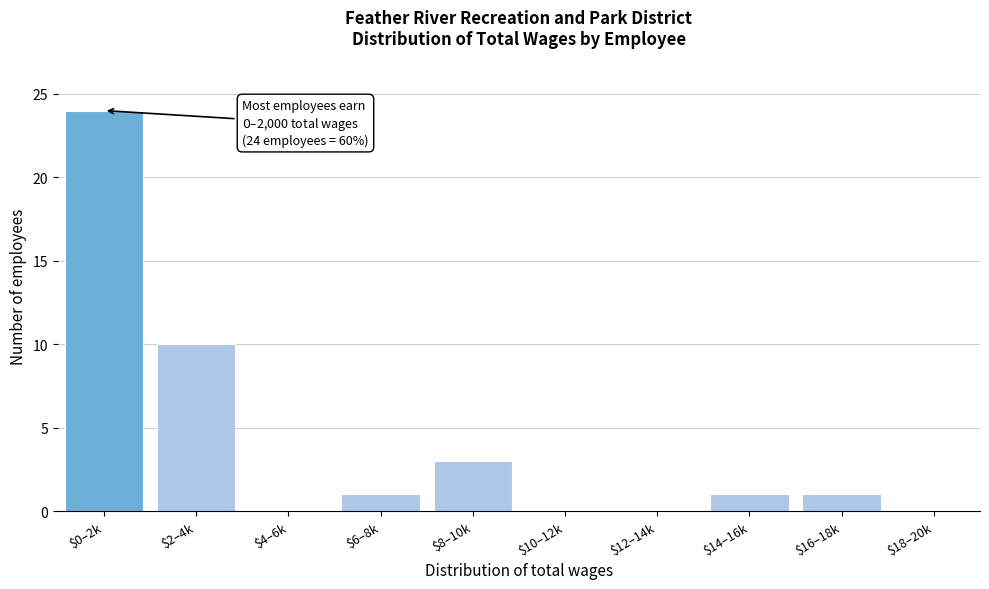

Which label corresponds to the largest value in the chart?

$0–2k